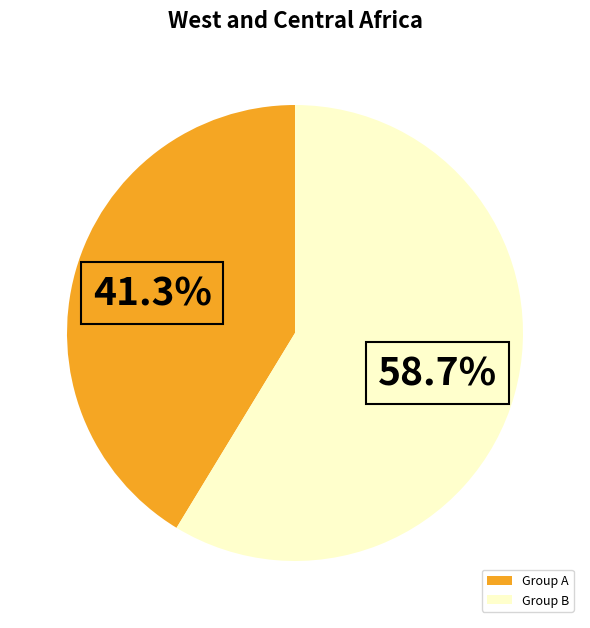

Which has a higher value, Group A or Group B?

Group B